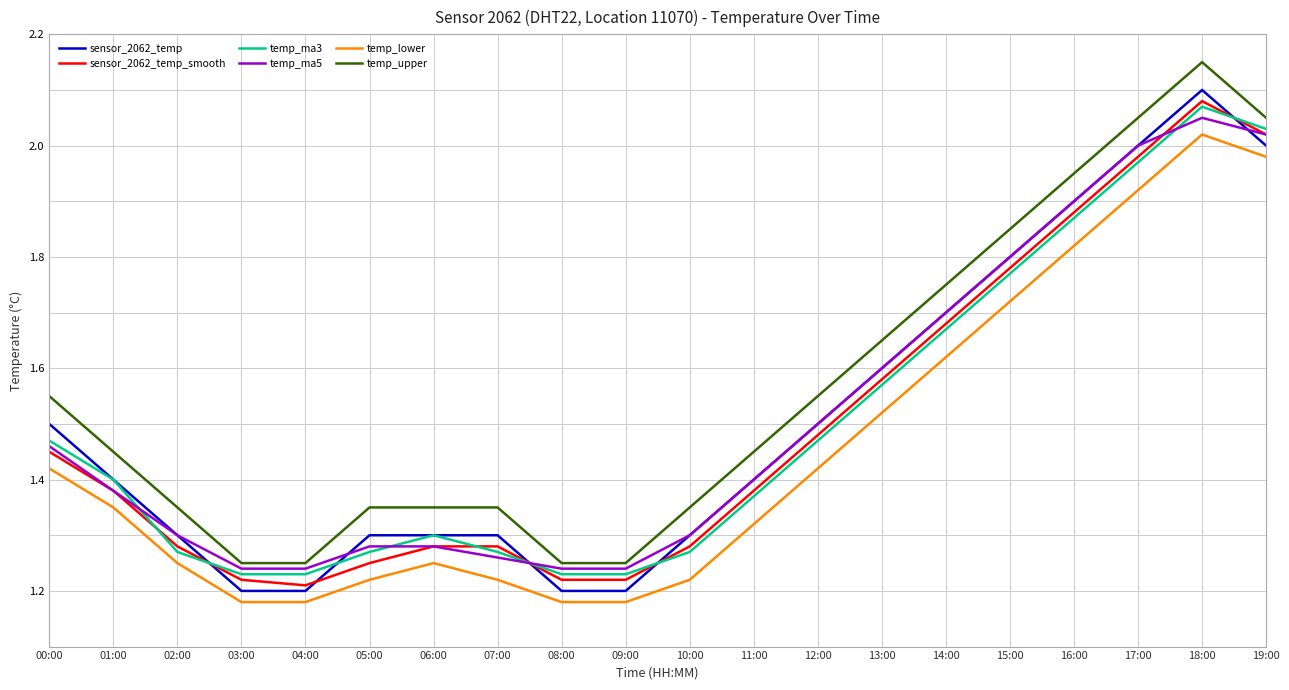

What position from the left is 06:00?

7